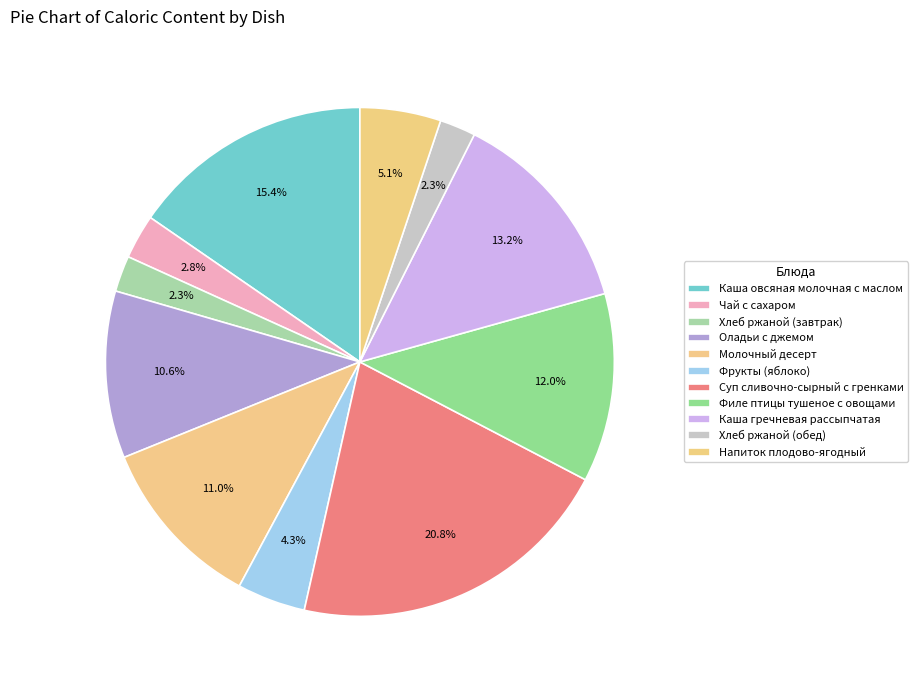

Does Каша овсяная молочная с маслом account for over 50% of the chart?

No